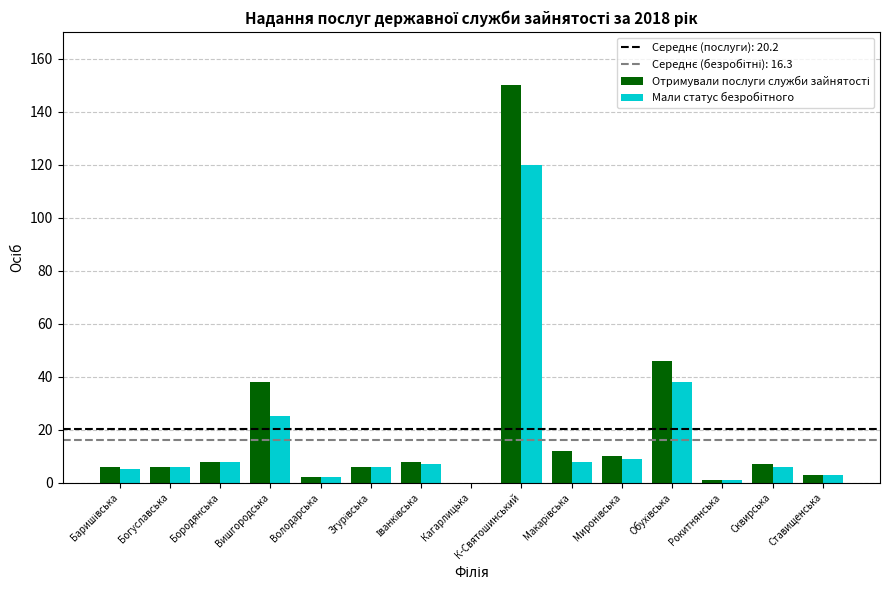

At which category does the chart reach its peak across all series?

К-Святошинський